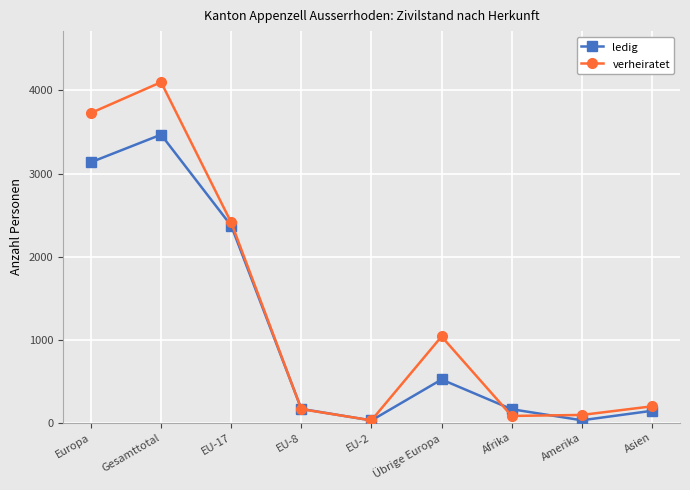

What is the minimum value shown in the chart?

26